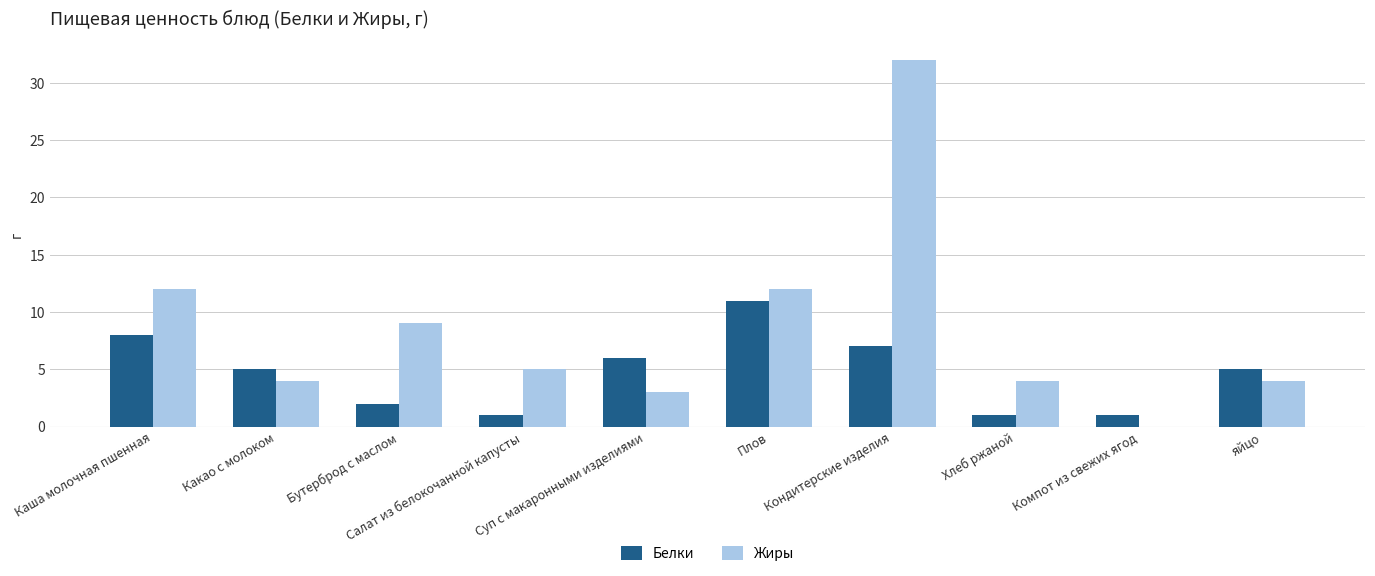

Which series changed the most between Плов and яйцо?

Жиры